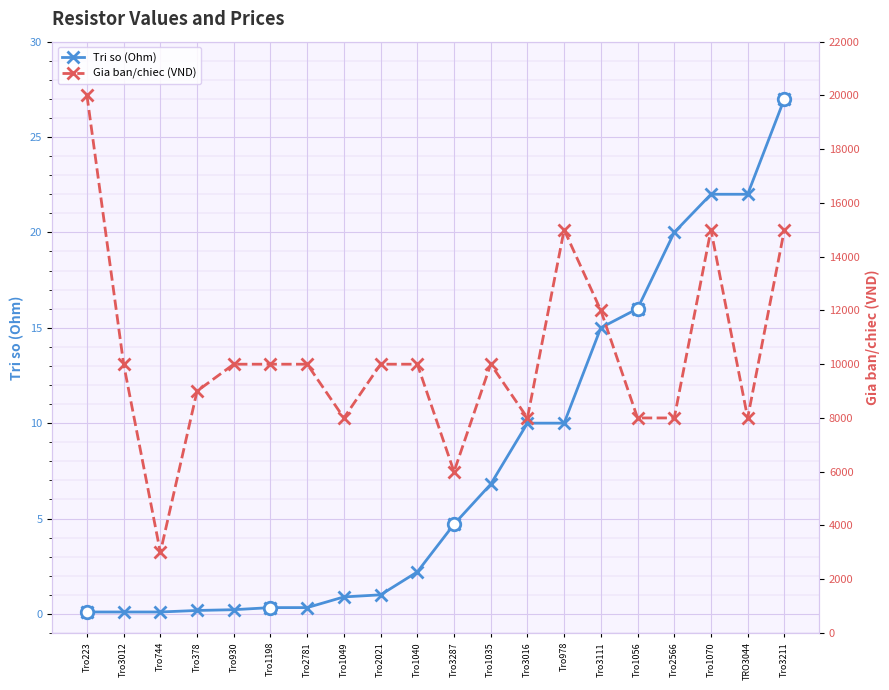

In Gia ban/chiec (VND), how many points are higher than both neighbors (excluding endpoints)?

3